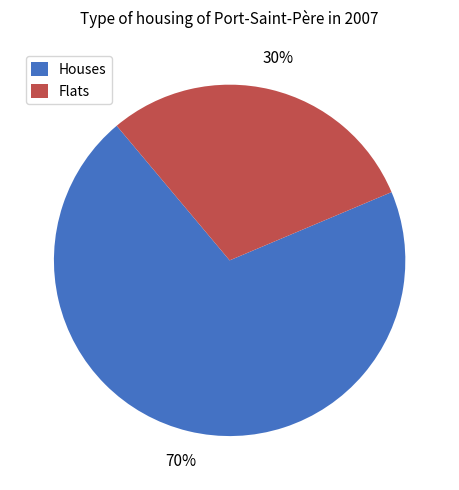

Which has a higher value, Flats or Houses?

Houses